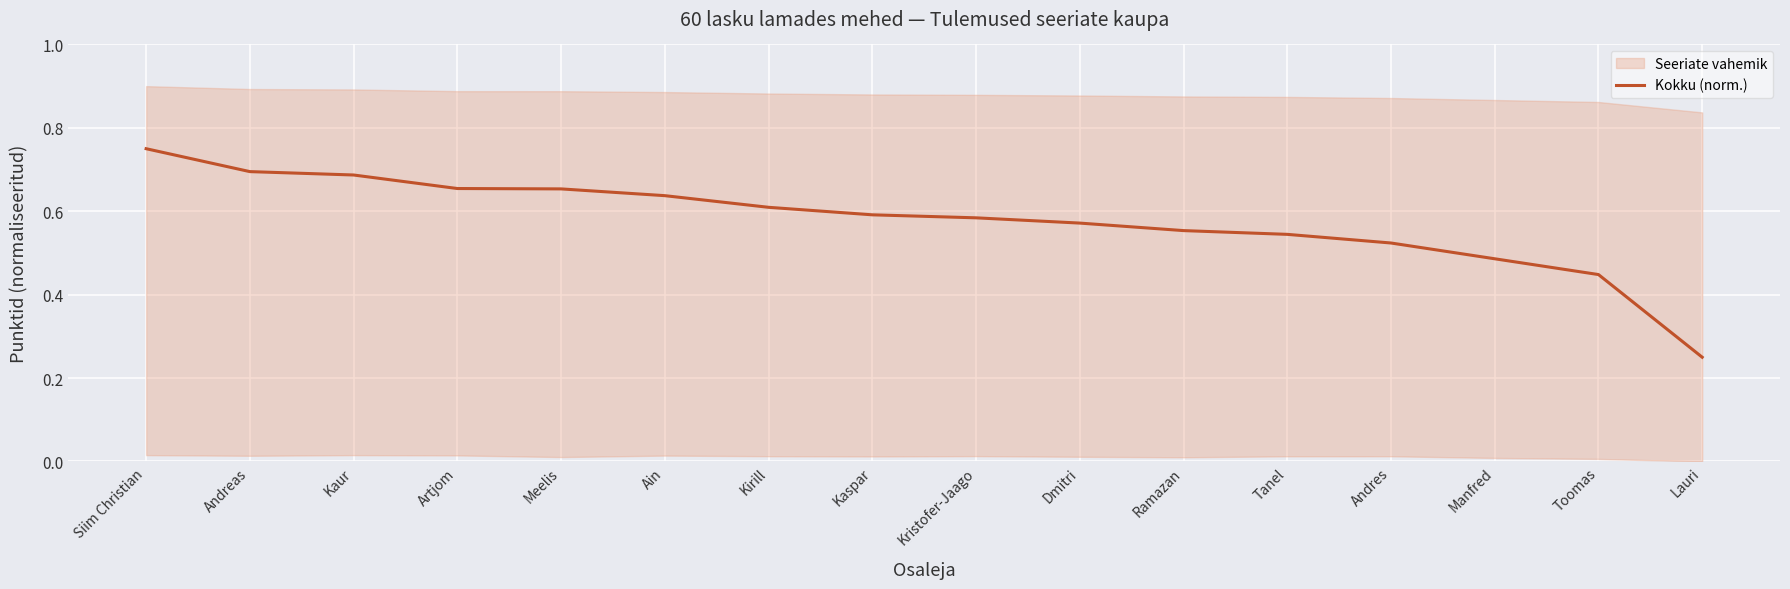

List the labels in order of value, smallest first.

Lauri, Toomas, Manfred, Andres, Tanel, Ramazan, Dmitri, Kristofer-Jaago, Kaspar, Kirill, Ain, Meelis, Artjom, Kaur, Andreas, Siim Christian